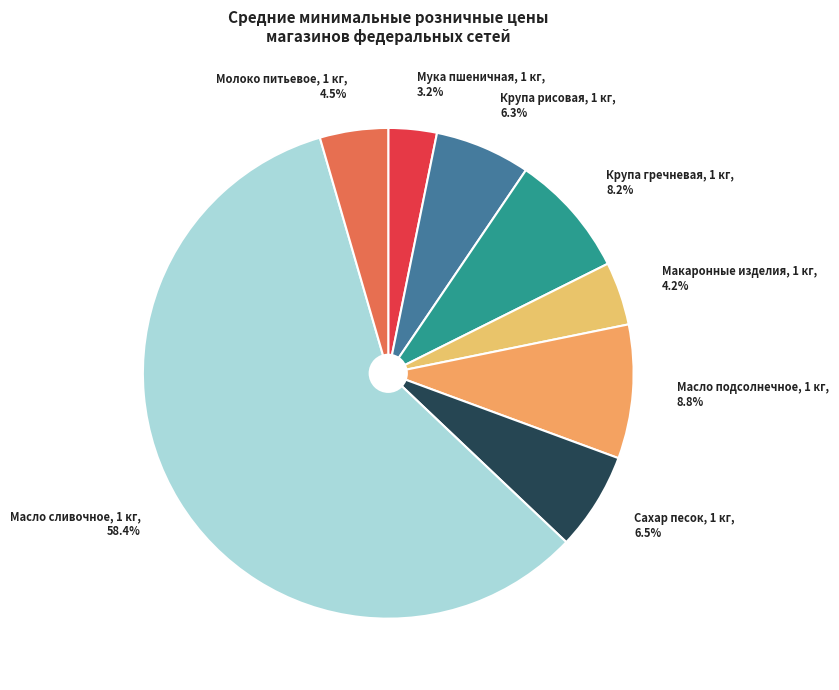

Which slice is the smallest?

Мука пшеничная, 1 кг